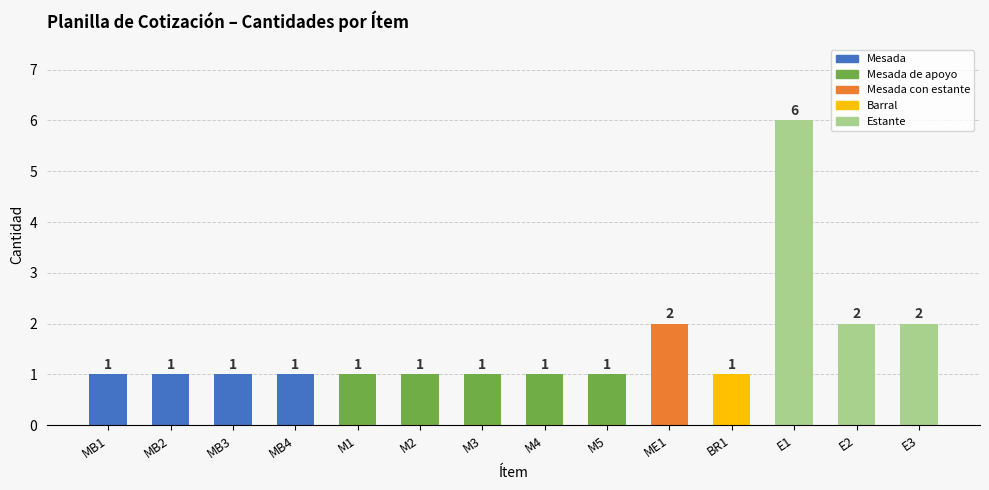

Reading left to right, extract all data points from this chart.

MB1=1	MB2=1	MB3=1	MB4=1	M1=1	M2=1	M3=1	M4=1	M5=1	ME1=2	BR1=1	E1=6	E2=2	E3=2